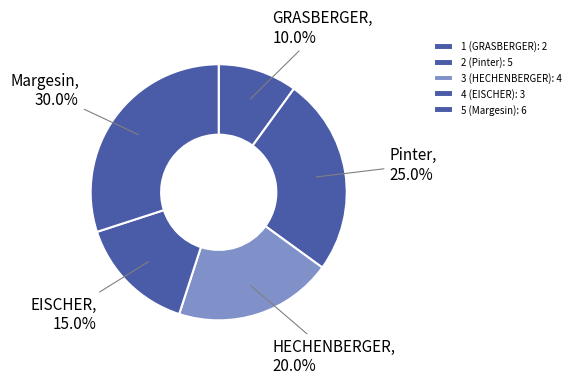

Count the number of slices in the pie.

5